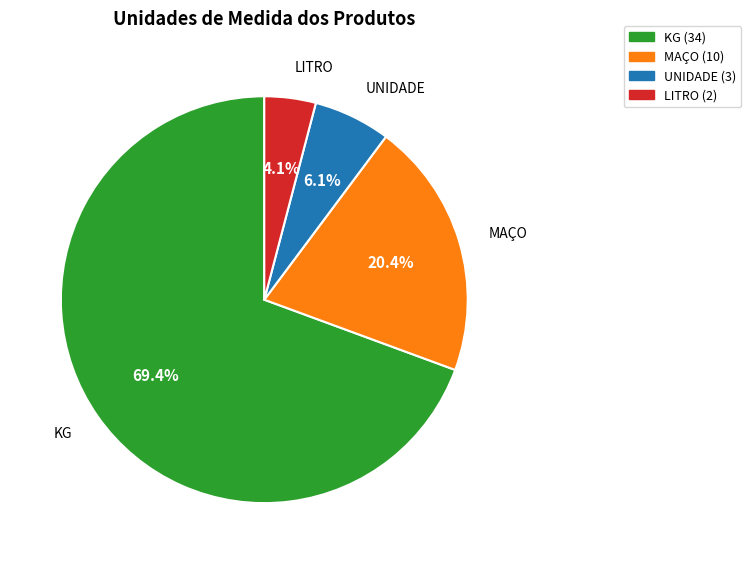

What percentage do UNIDADE and LITRO together represent?

10.2%